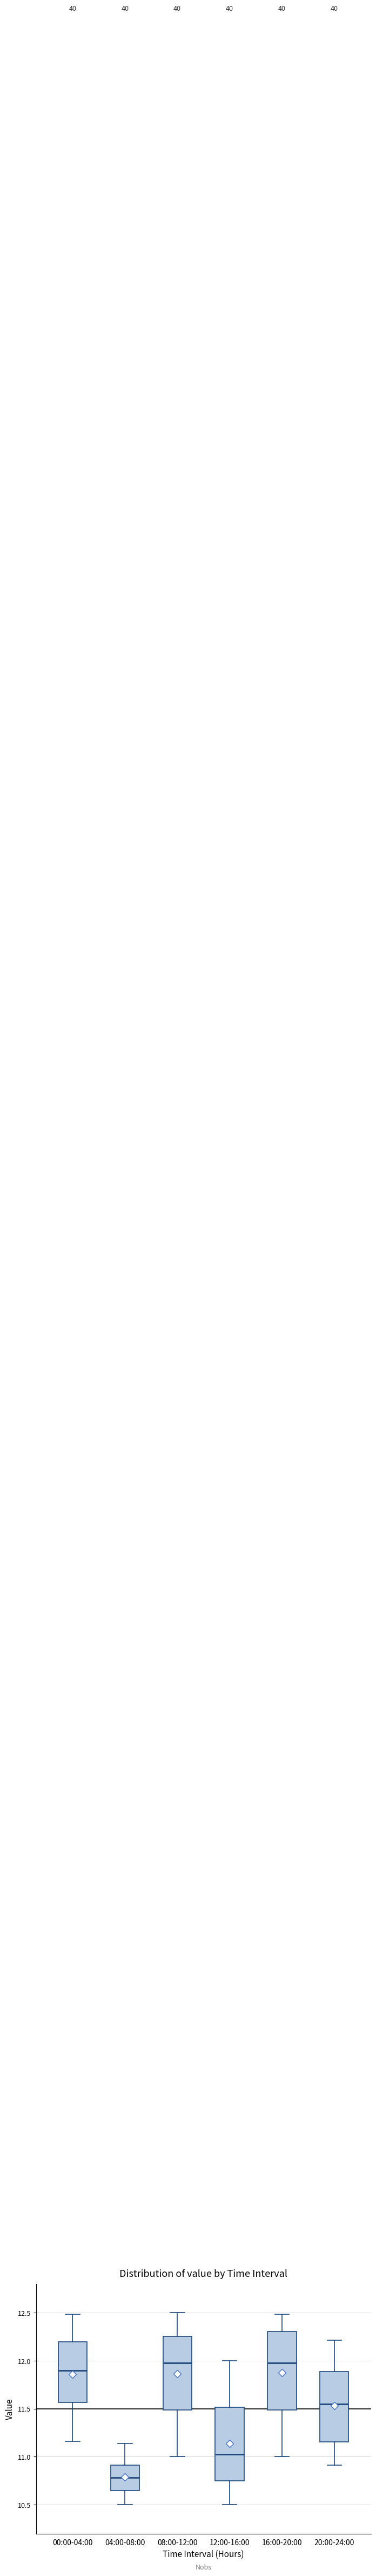

Reading left to right, transcribe this box plot: for each box, give where its median line is, the range the box spans, and where its two whiskers end, as read against the y-axis. The values are not printed on the chart, so give them approximately, as read against the axis.

00:00-04:00: median 11.90, box 11.55 to 12.20, whiskers 11.15 to 12.50
04:00-08:00: median 10.80, box 10.65 to 10.90, whiskers 10.50 to 11.15
08:00-12:00: median 12.00, box 11.50 to 12.25, whiskers 11.00 to 12.50
12:00-16:00: median 11.05, box 10.75 to 11.50, whiskers 10.50 to 12.00
16:00-20:00: median 12.00, box 11.50 to 12.30, whiskers 11.00 to 12.50
20:00-24:00: median 11.55, box 11.15 to 11.90, whiskers 10.90 to 12.20